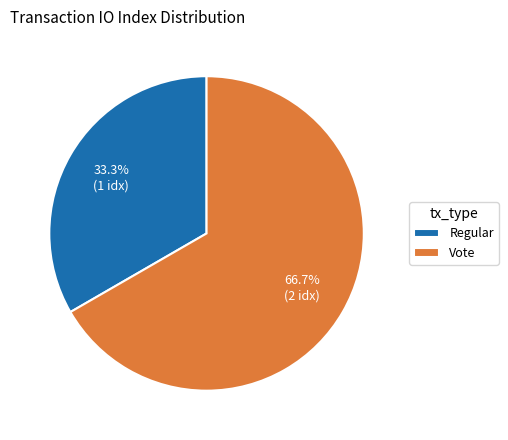

Does Vote represent more than half of the total?

Yes